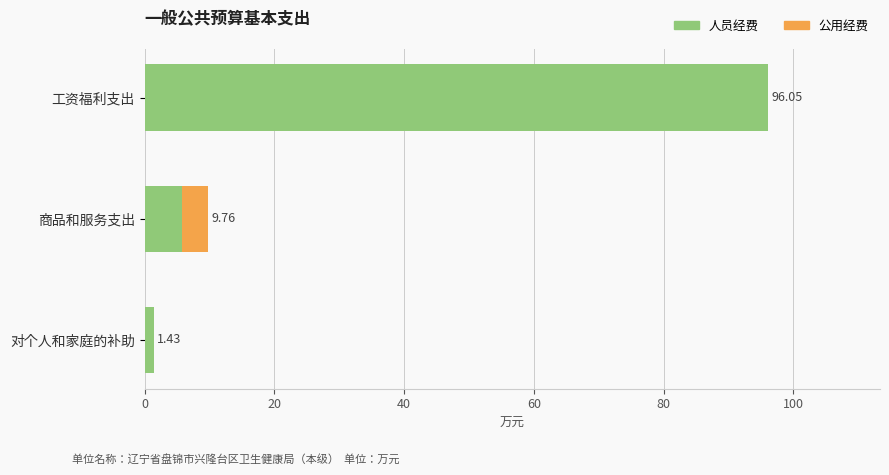

At which label is 人员经费 closest to 48?

商品和服务支出